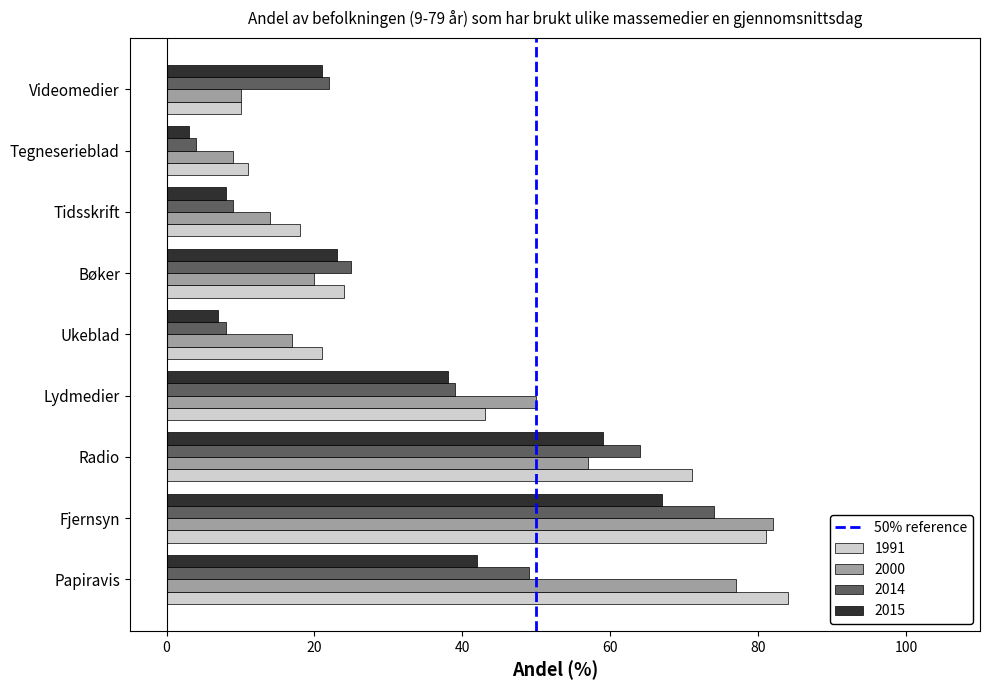

What is the smallest value displayed?

3